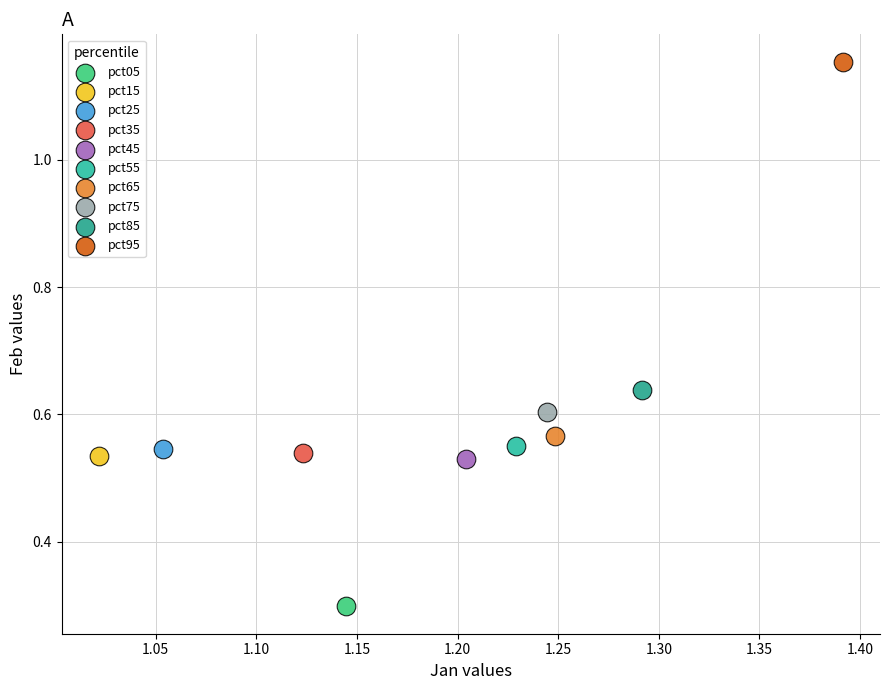

What are all the series names shown in the legend?

pct05, pct15, pct25, pct35, pct45, pct55, pct65, pct75, pct85, pct95